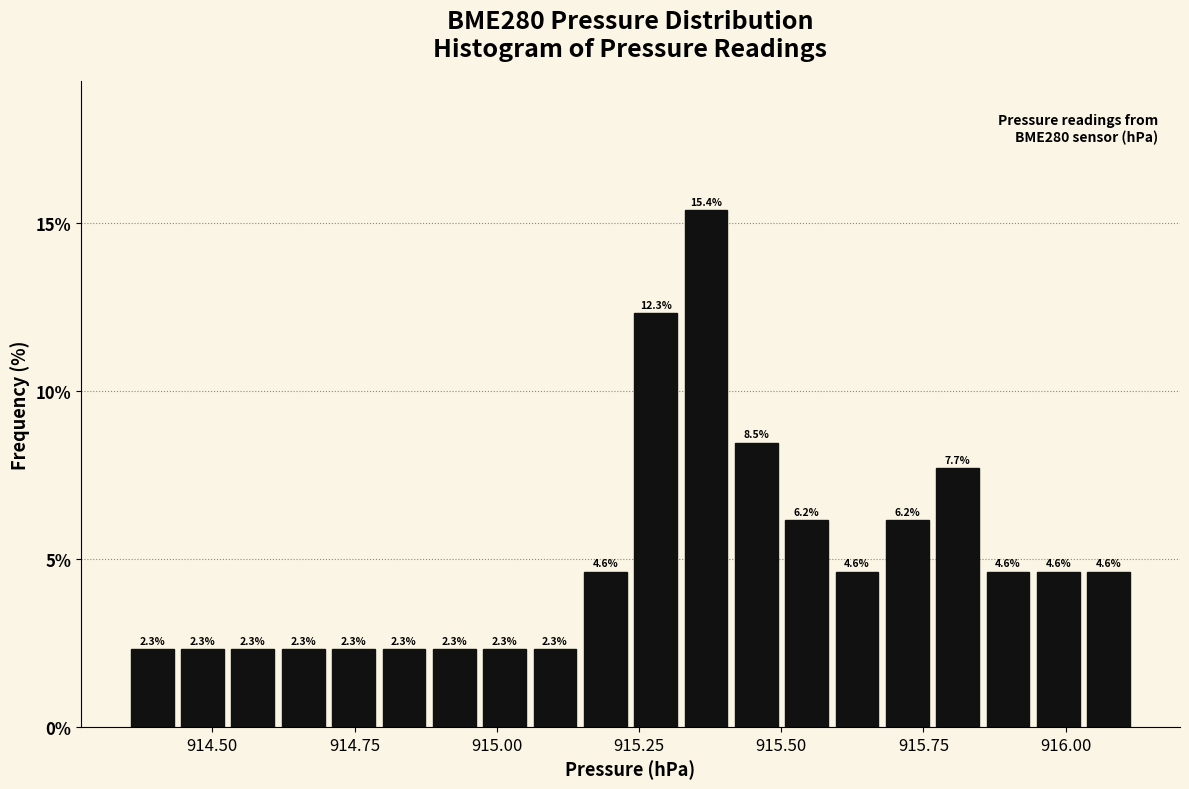

Read against the x-axis, roughly where is the centre of the tallest bar?

915.35